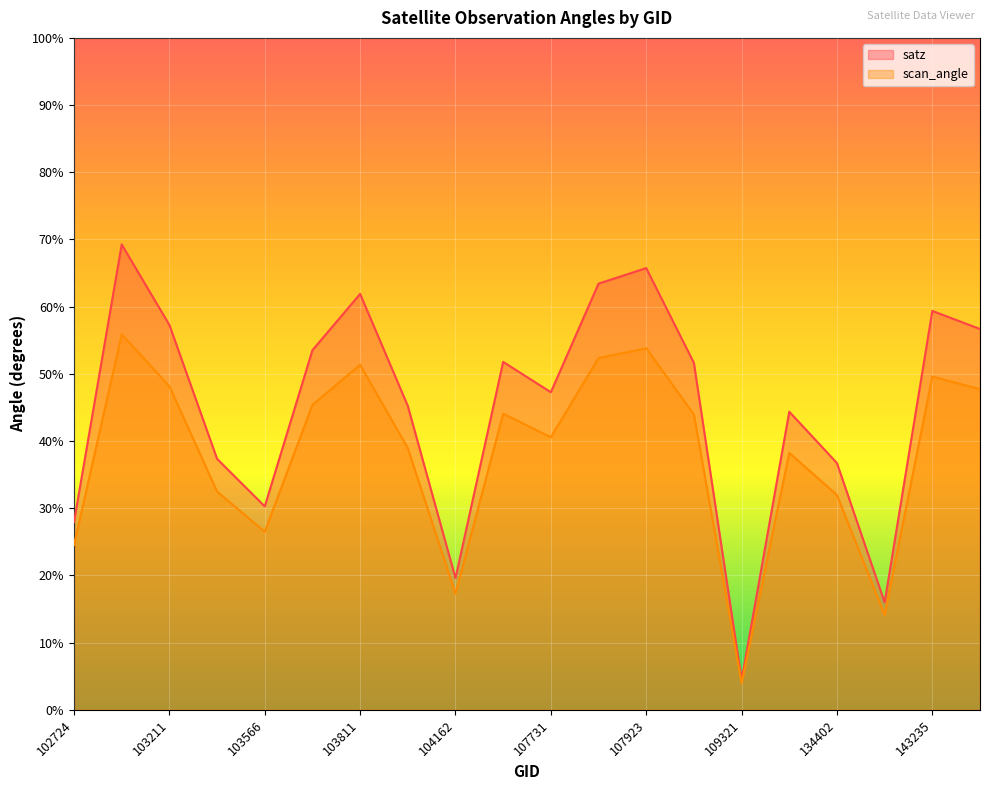

Which series has the largest range (max minus min)?

satz